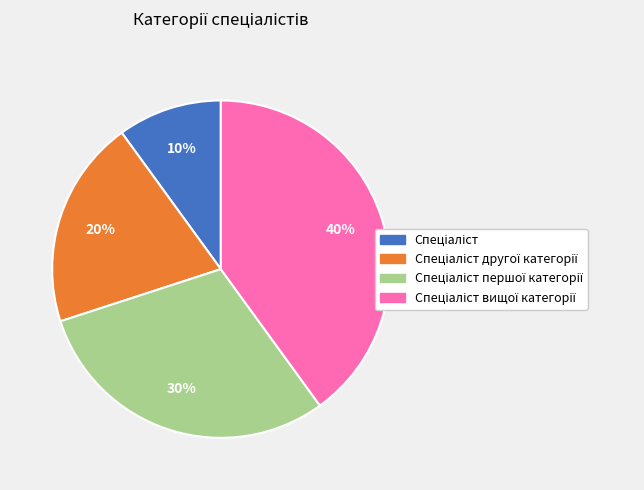

How many slices are in this pie chart?

4